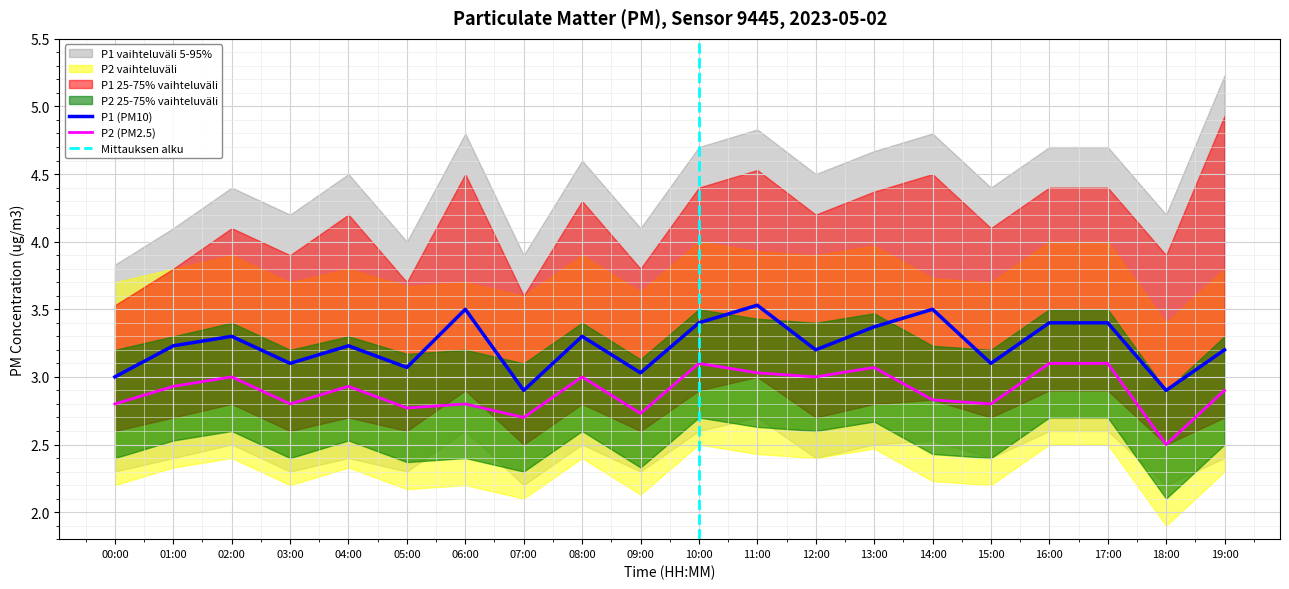

True or false: P2 has a value of 2.0 at 06:00.

False